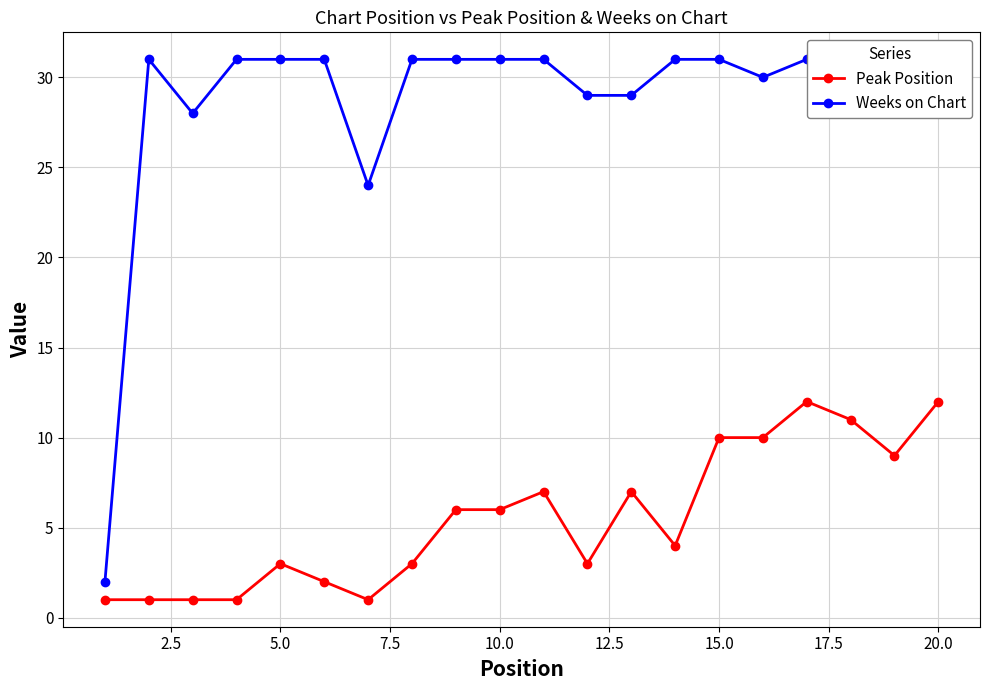

What is the maximum value for Peak Position?

12